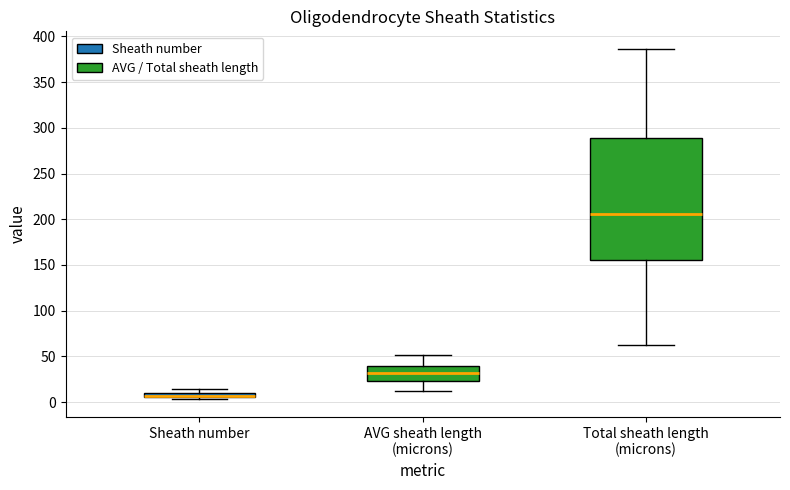

Where does the upper whisker of the box for Total sheath length (microns) end on the y-axis? The values are not printed on the chart, so give them approximately, as read against the axis.

385